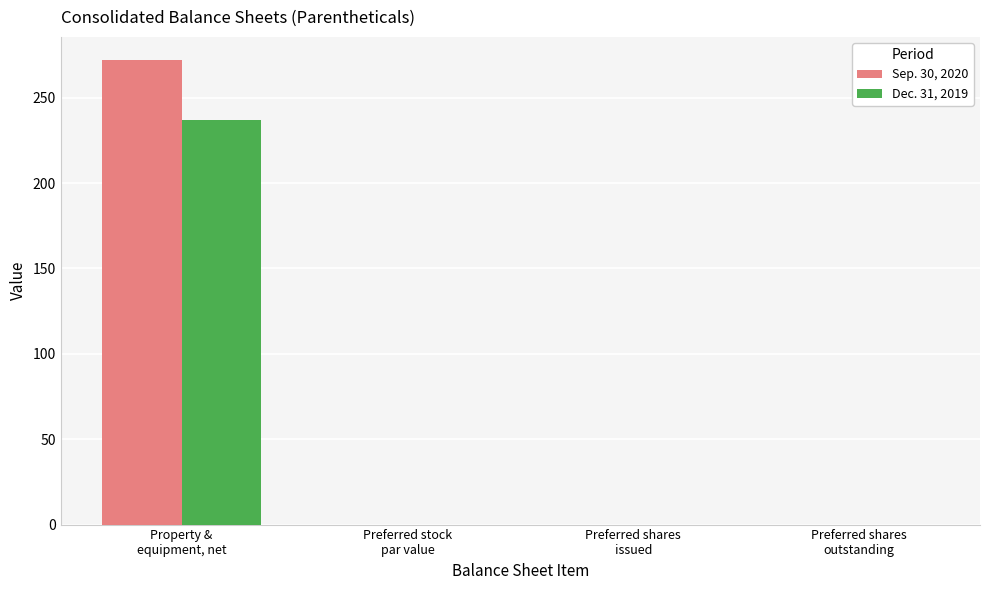

What is the maximum value shown in the chart?

272